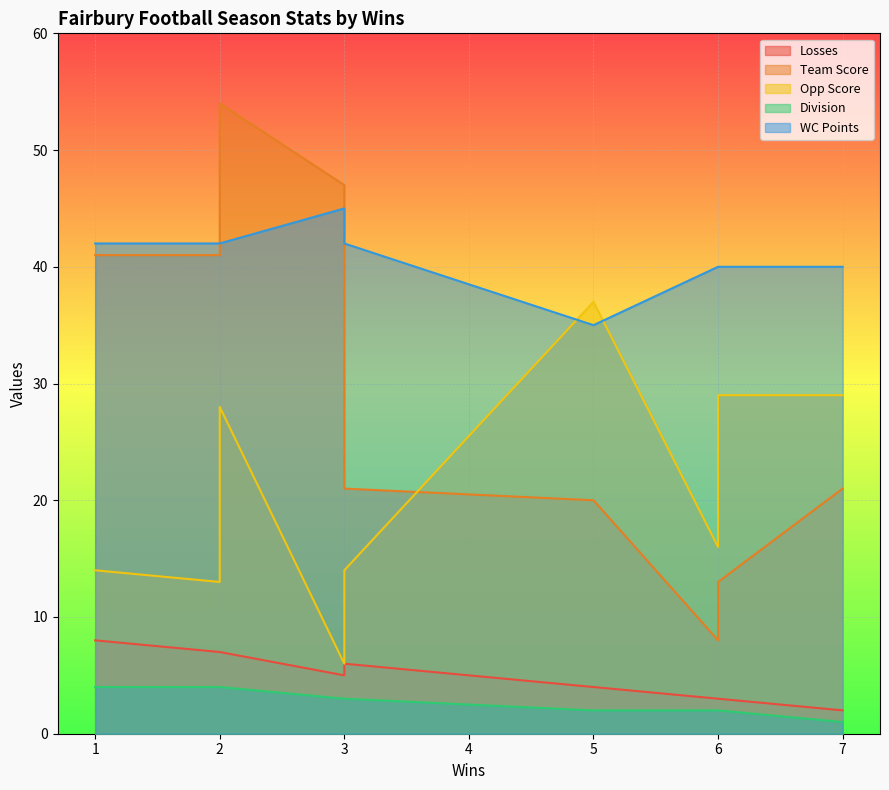

At which label does Losses reach its peak?

1